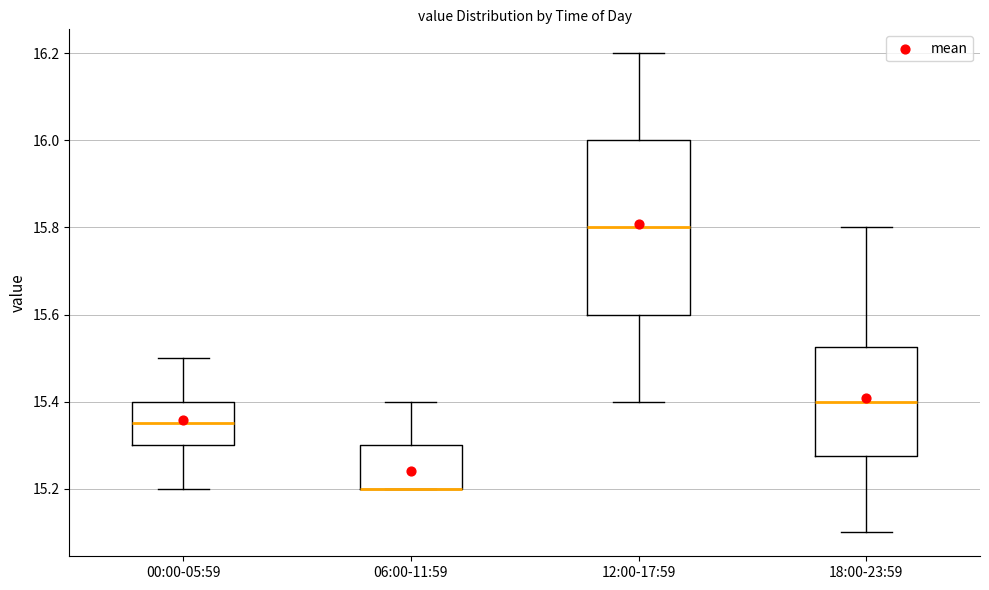

Reading left to right, read every box against the y-axis: the position of its median line, the range the box covers, and the ends of its whiskers. The values are not printed on the chart, so give them approximately, as read against the axis.

00:00-05:59: median 15.36, box 15.30 to 15.40, whiskers 15.20 to 15.50
06:00-11:59: median 15.20 (drawn on the box's lower edge), box 15.20 to 15.30, whiskers 15.20 to 15.40
12:00-17:59: median 15.80, box 15.60 to 16.00, whiskers 15.40 to 16.20
18:00-23:59: median 15.40, box 15.28 to 15.52, whiskers 15.10 to 15.80